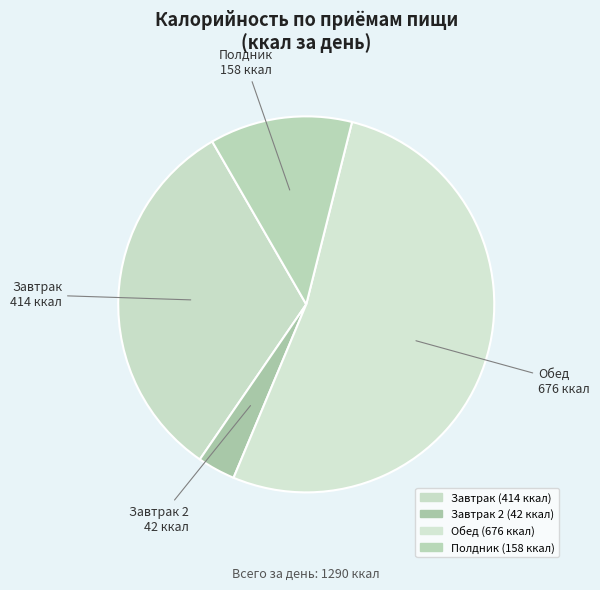

What is the majority slice?

Обед